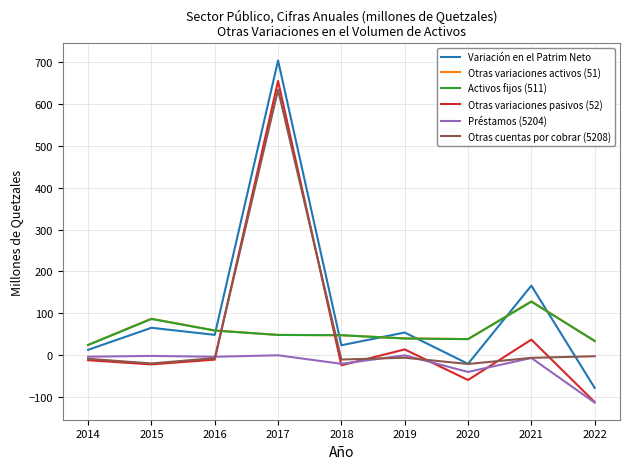

At which label does Otras variaciones activos (51) reach its minimum?

2014